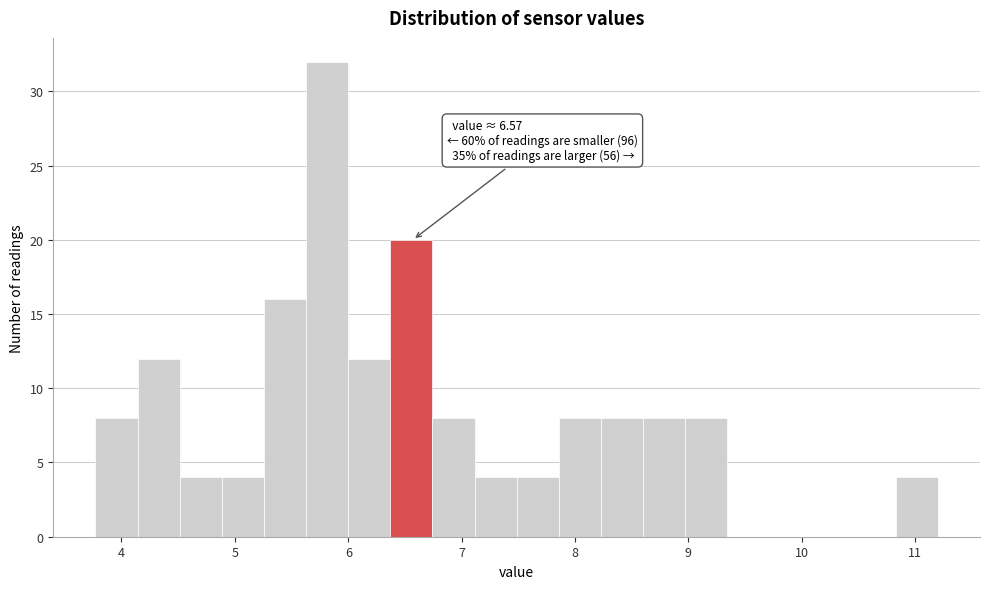

Read against the x-axis, roughly where is the centre of the tallest bar?

5.8